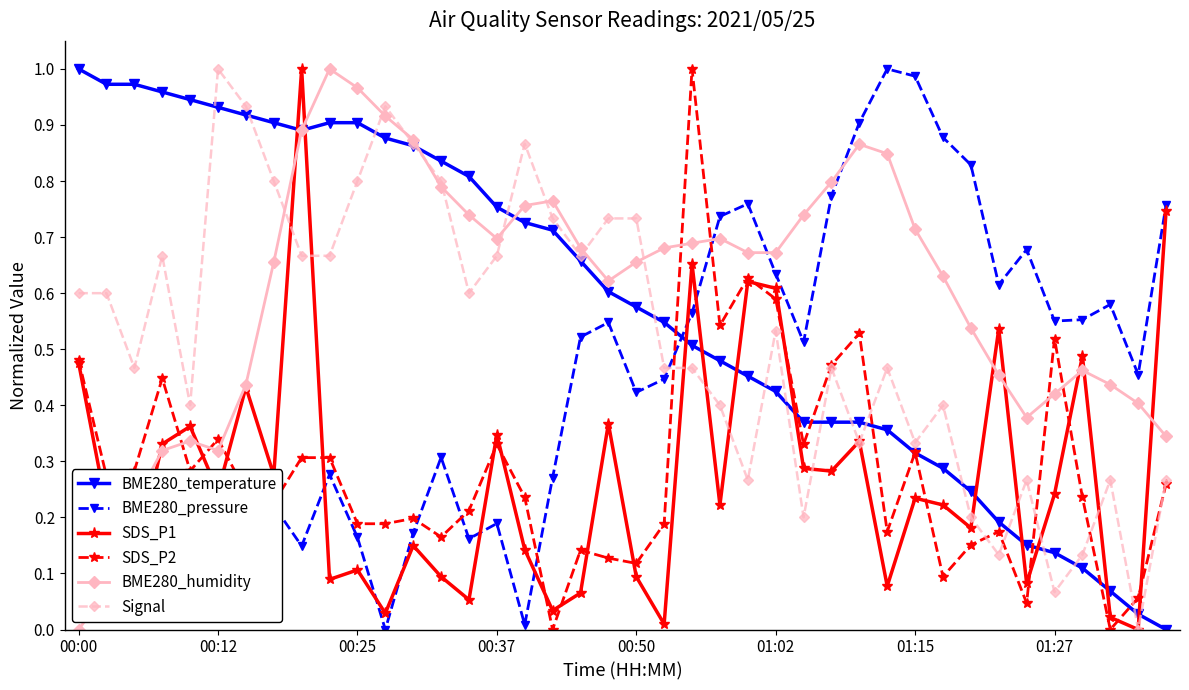

How many positive values does the BME280_temperature series have?

39